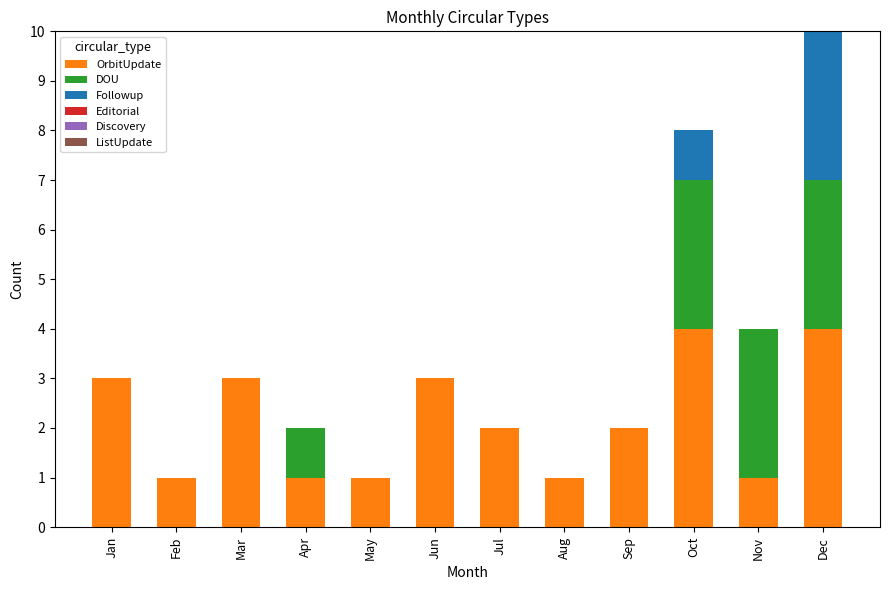

At which category is the sum across all series the highest?

Dec